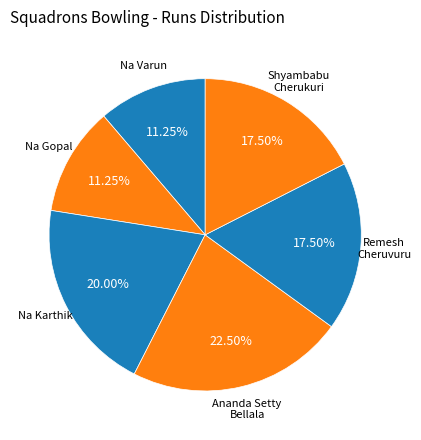

Which slice is the largest?

Ananda Setty Bellala